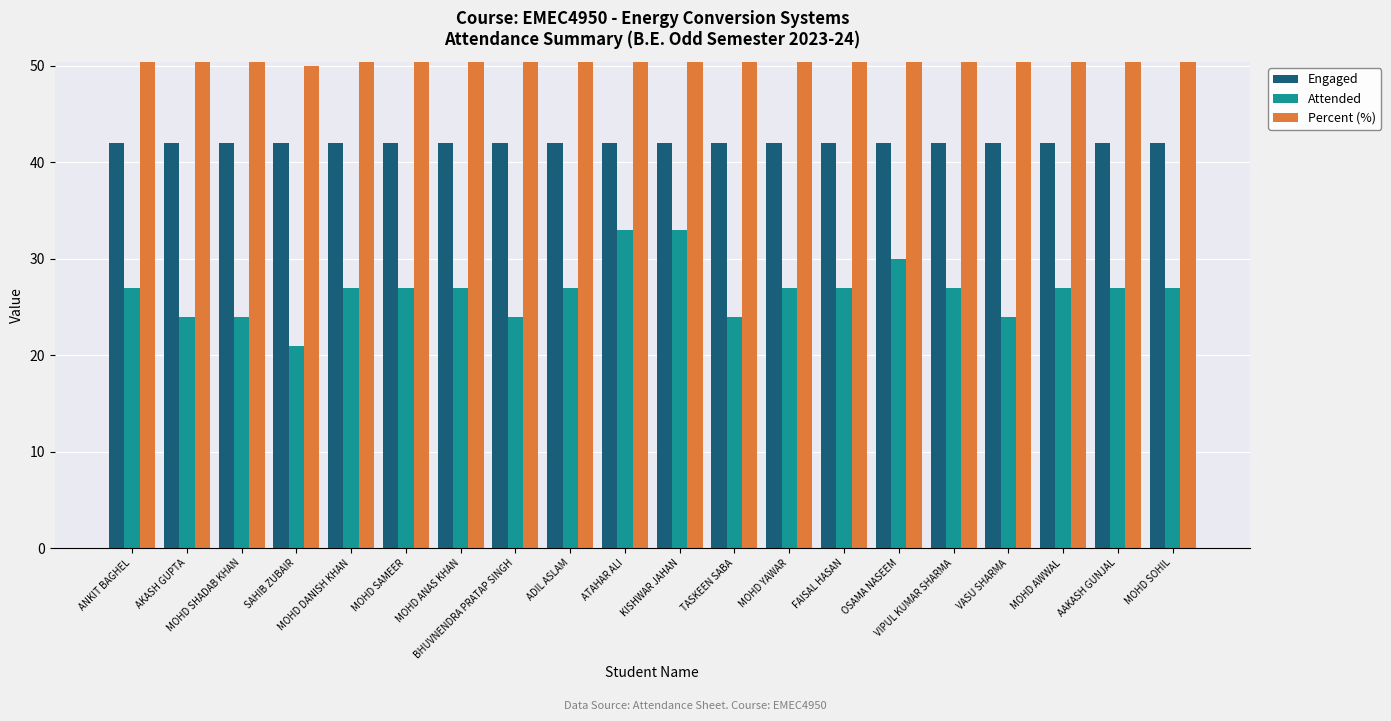

What is the label of the 16th bar from the right?

MOHD DANISH KHAN